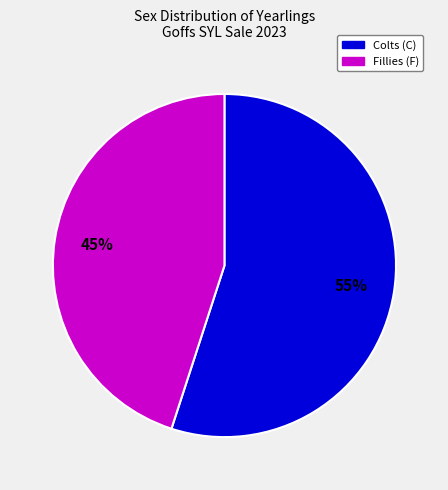

Is there a majority slice in this chart?

Yes